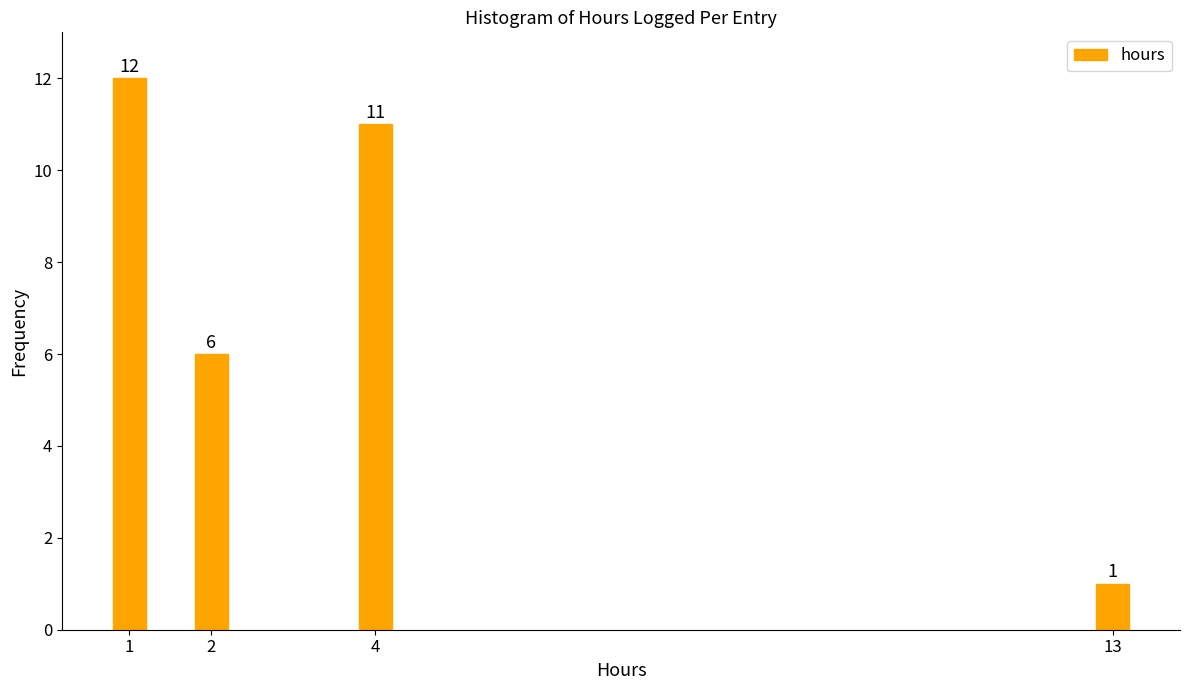

Reading left to right, what are all the values shown in this chart?

1=12	2=6	4=11	13=1